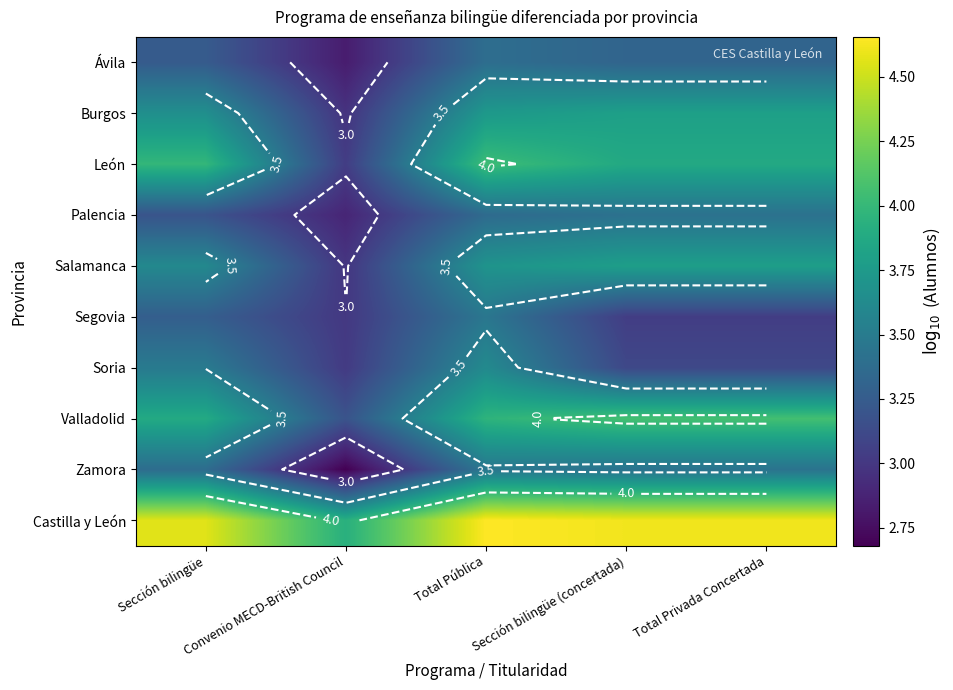

What is the sum of all Segovia values?

15.8